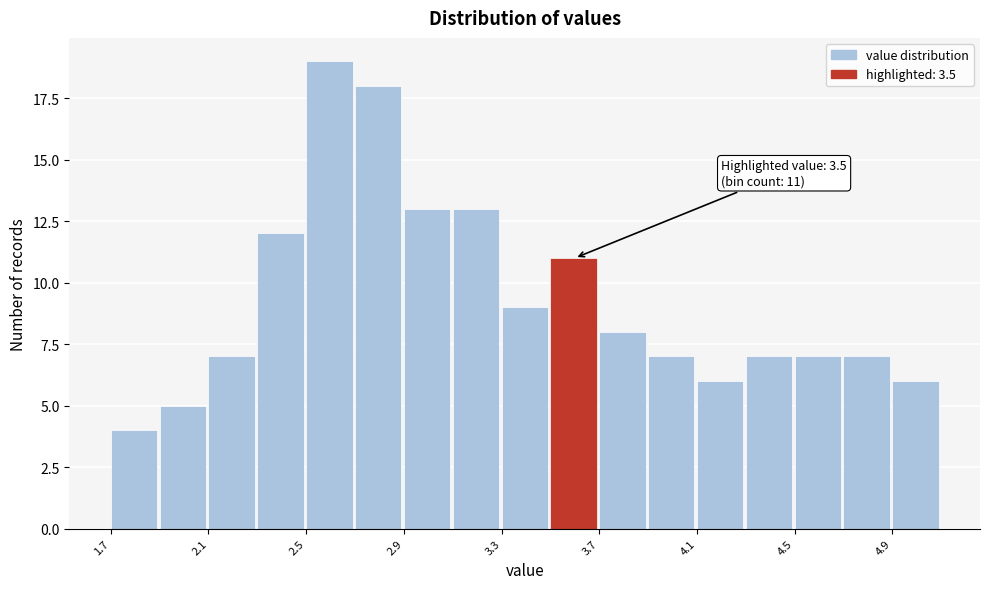

Over which range of the x-axis is the bar tallest?

2.5 to 2.7